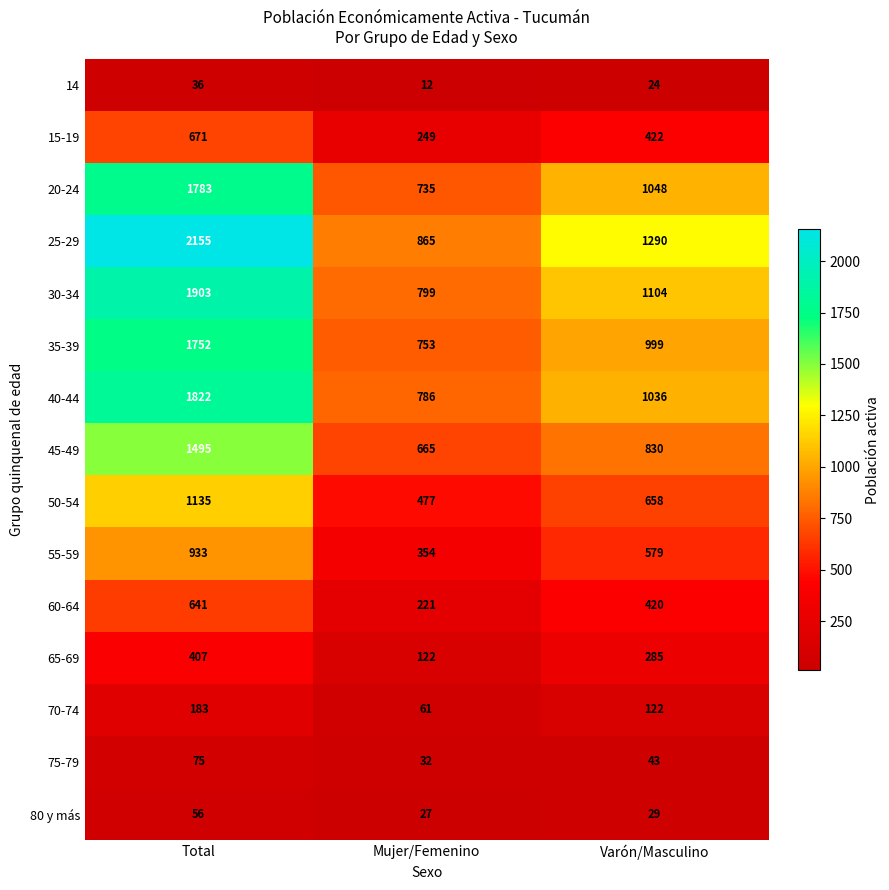

Which series has the widest spread of values?

25-29